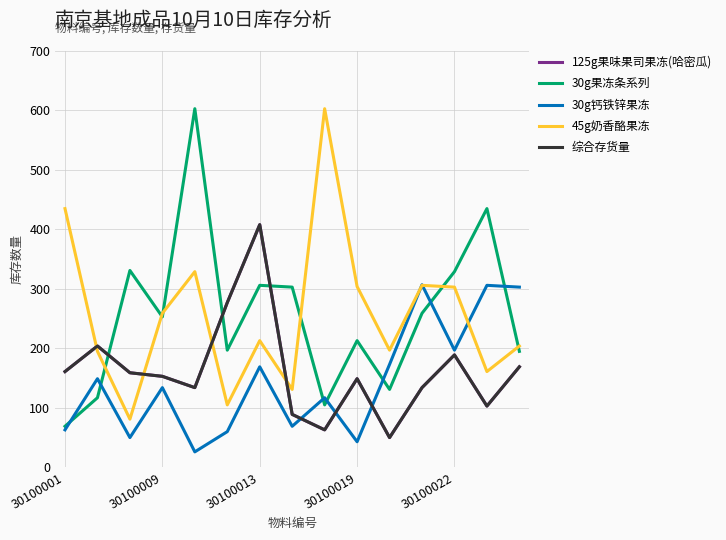

At which category is the sum across all series the highest?

30100013